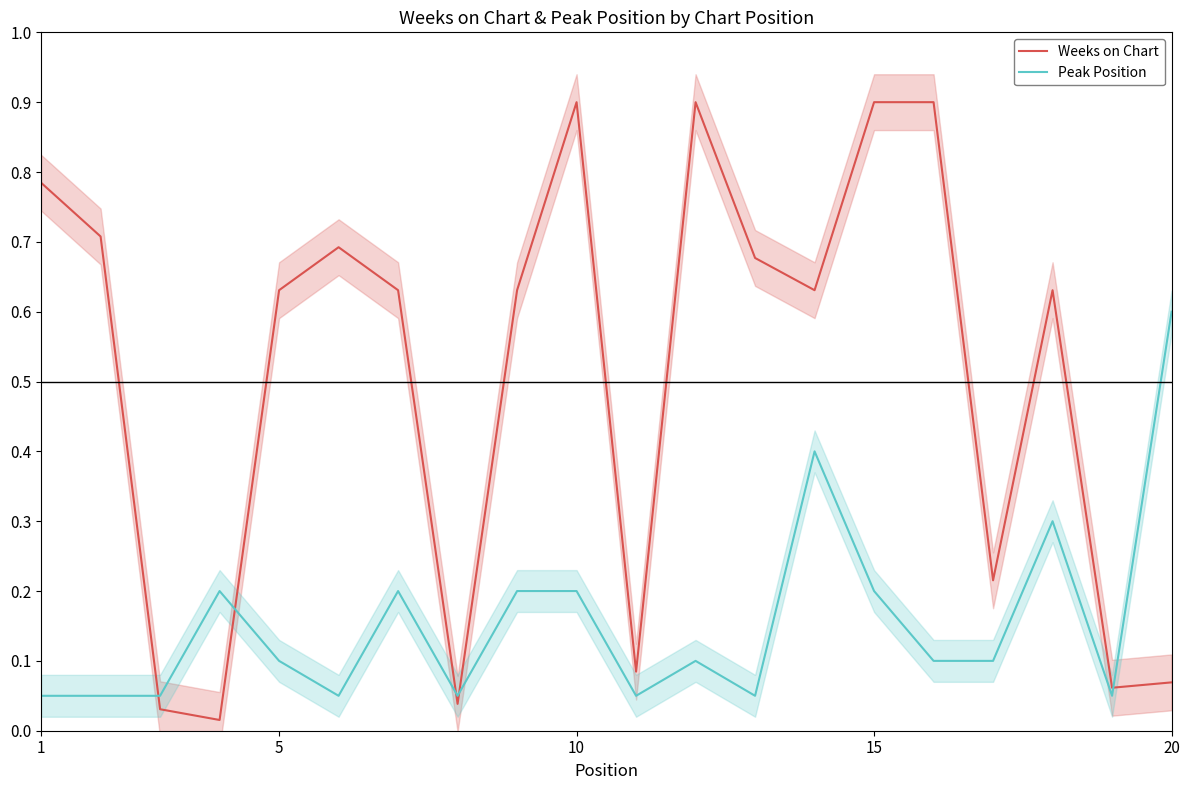

True or false: Peak Position and Weeks on Chart cross at least once.

True